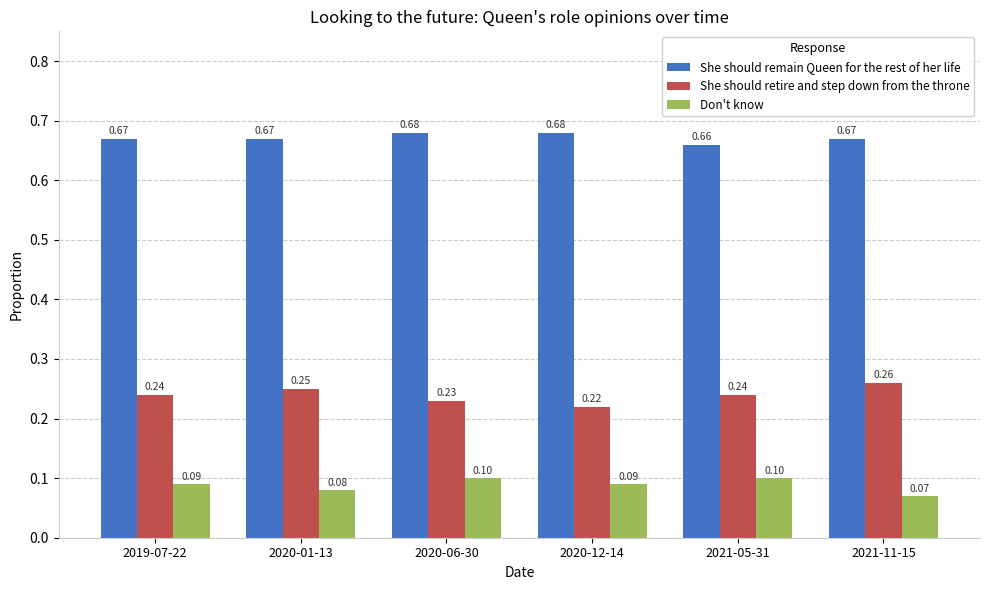

Rank the series at 2021-05-31 from highest to lowest value.

She should remain Queen for the rest of her life, She should retire and step down from the throne, Don't know